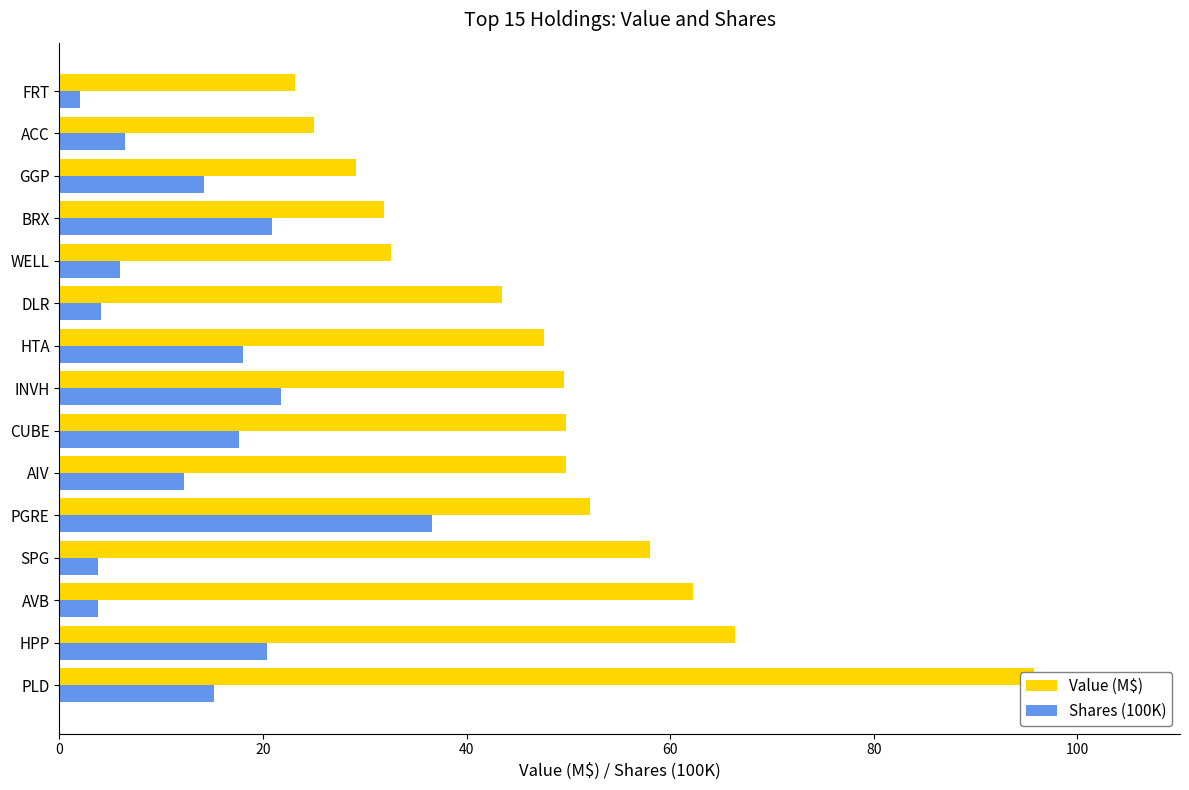

What position from the right is WELL?

5